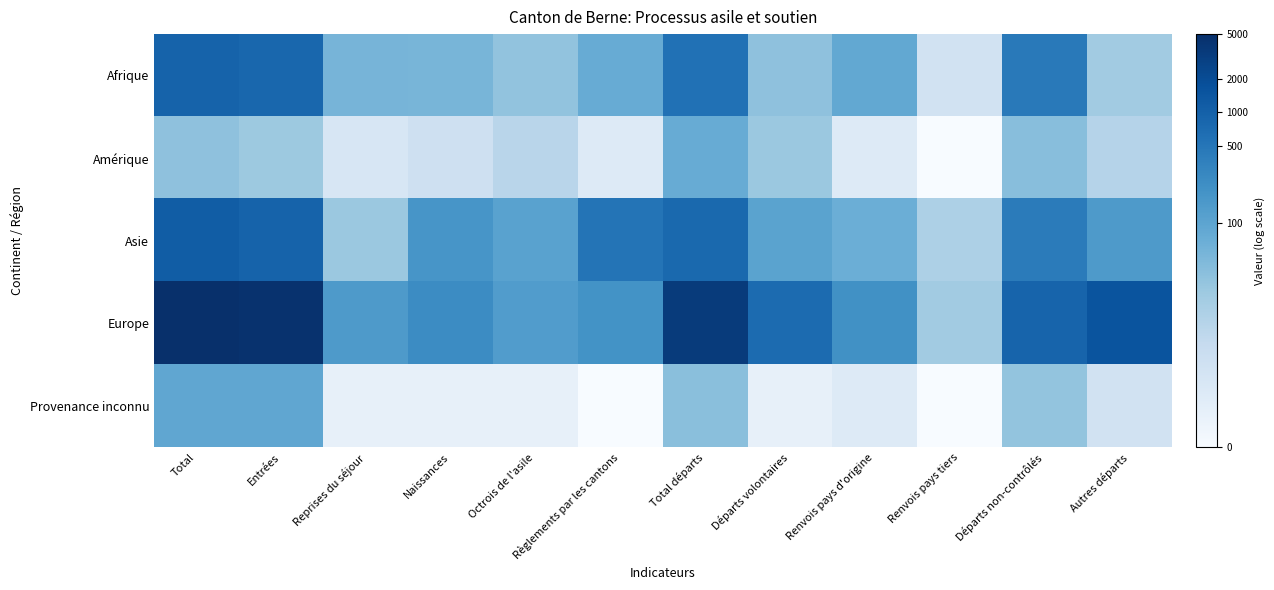

At which category is the sum across all series the highest?

Total